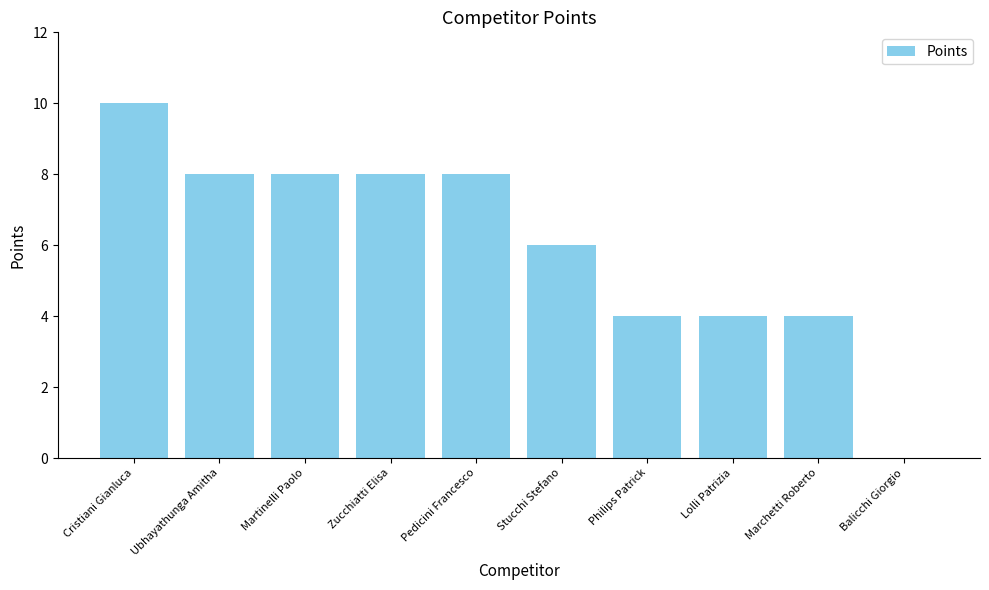

How many data points does each series have?

10